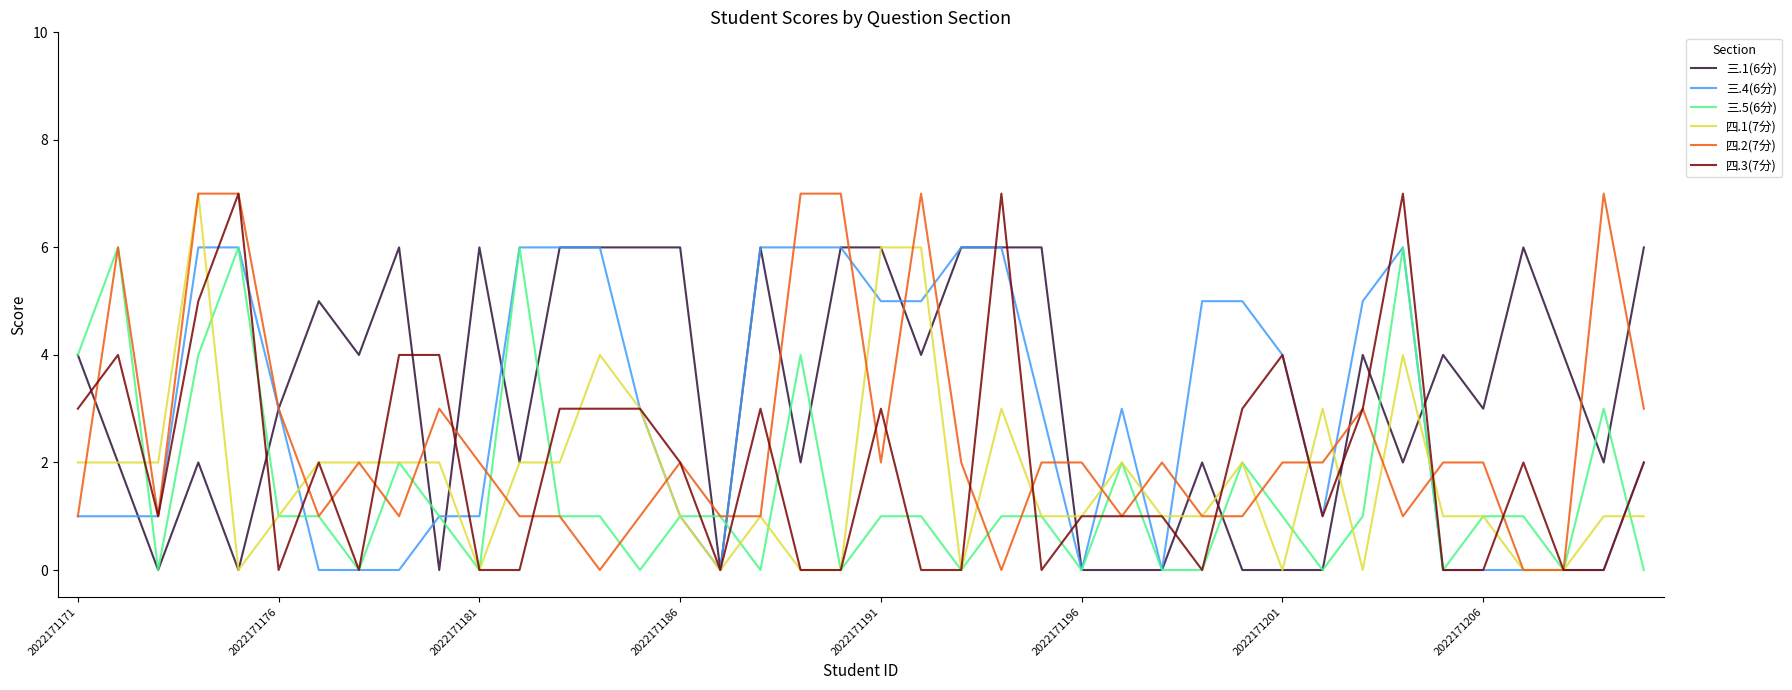

What is the greatest value displayed?

7